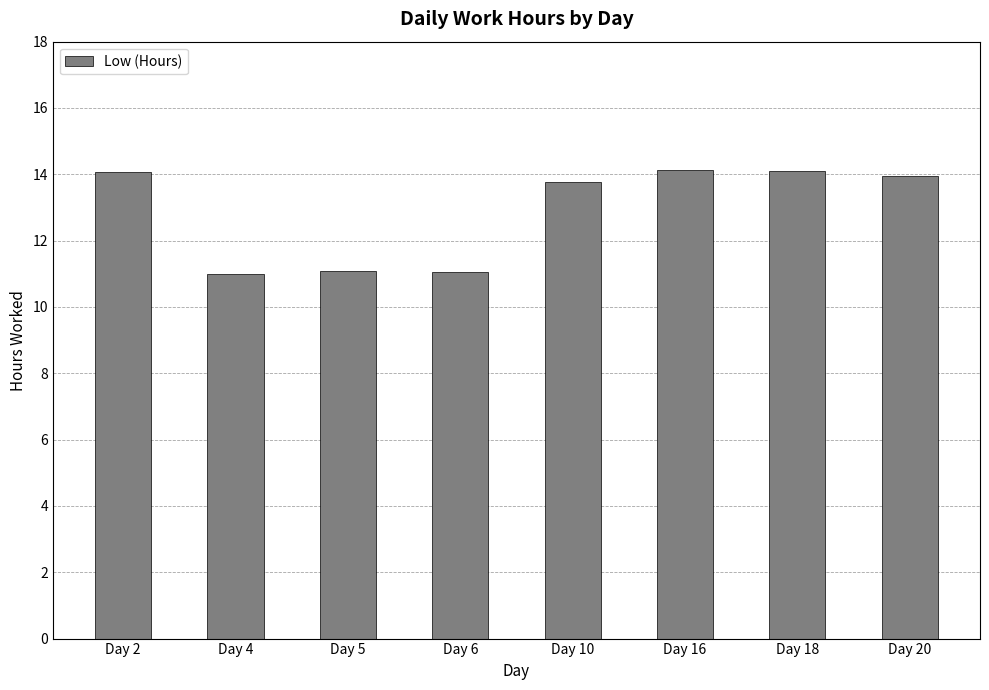

What is the difference between the second highest and minimum values?

3.1